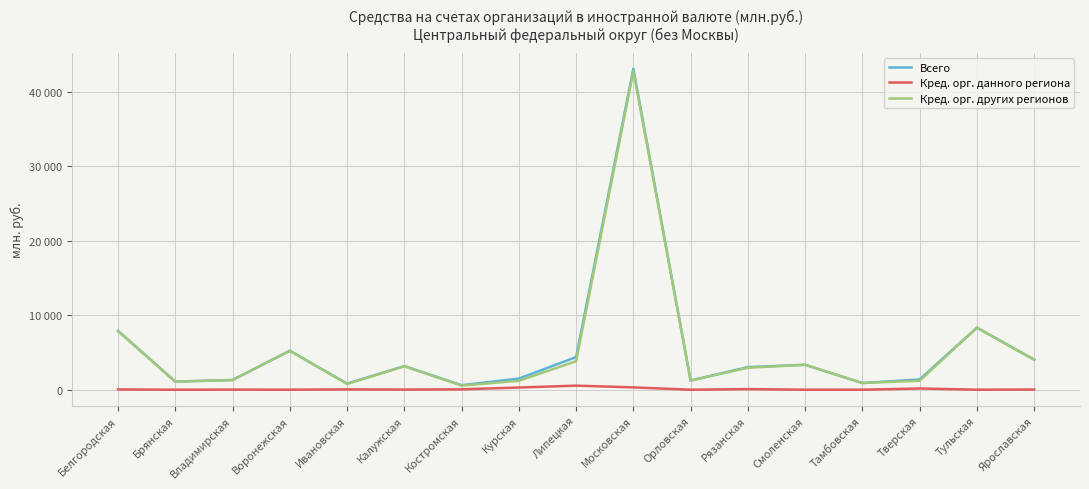

What is the label of the 2nd point from the left?

Брянская